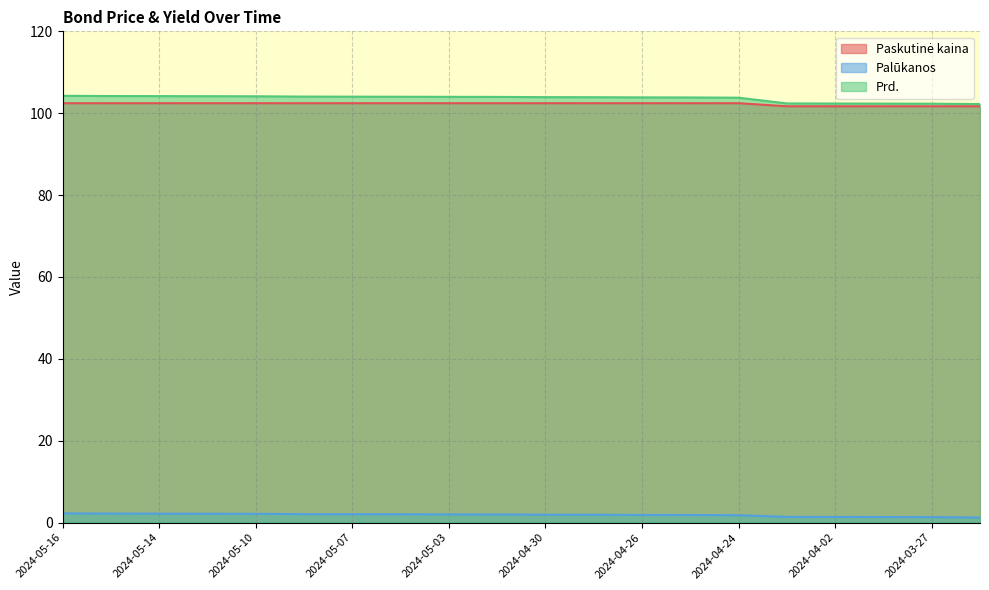

Is it true that Prd. equals 104.1 at 2024-05-08?

True